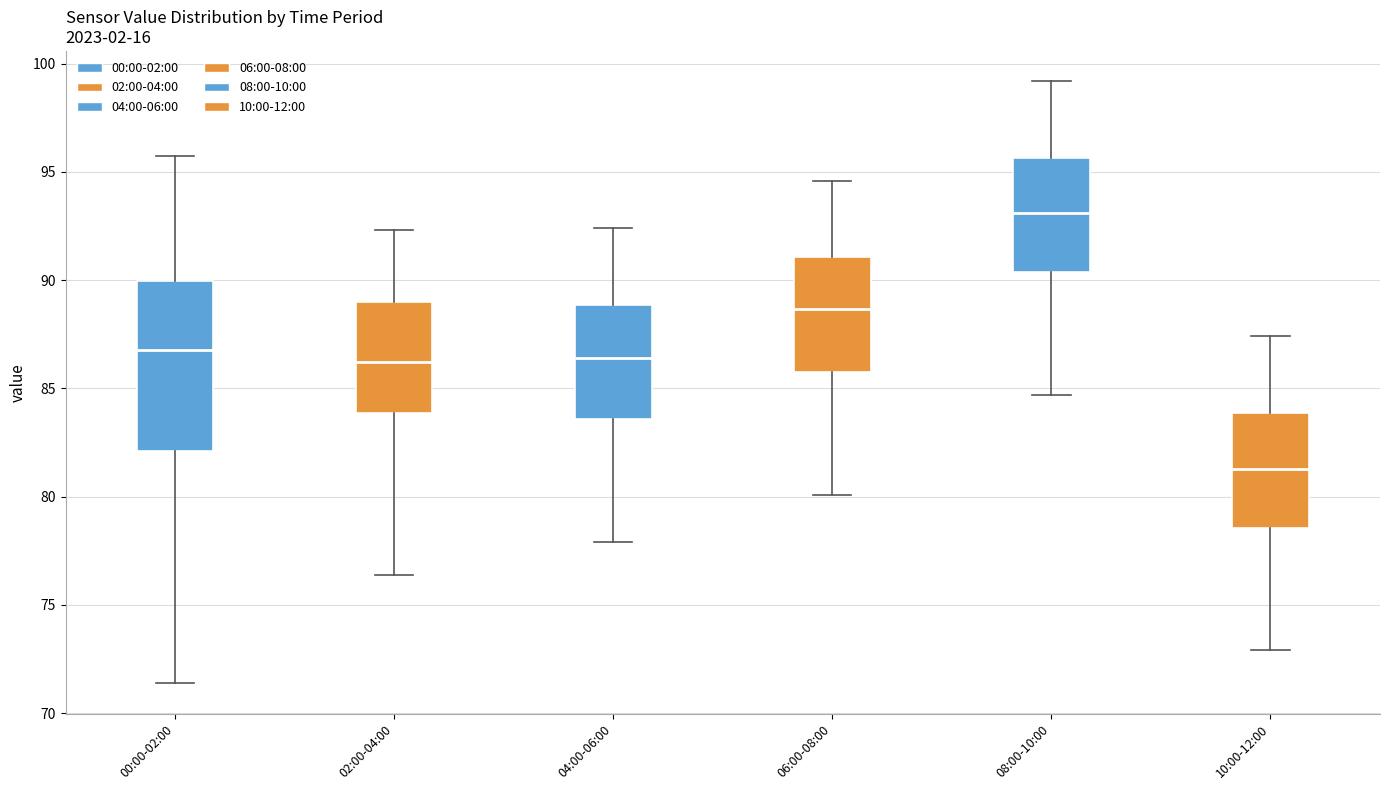

Which box is the tallest, from its lower edge to its upper edge?

00:00-02:00